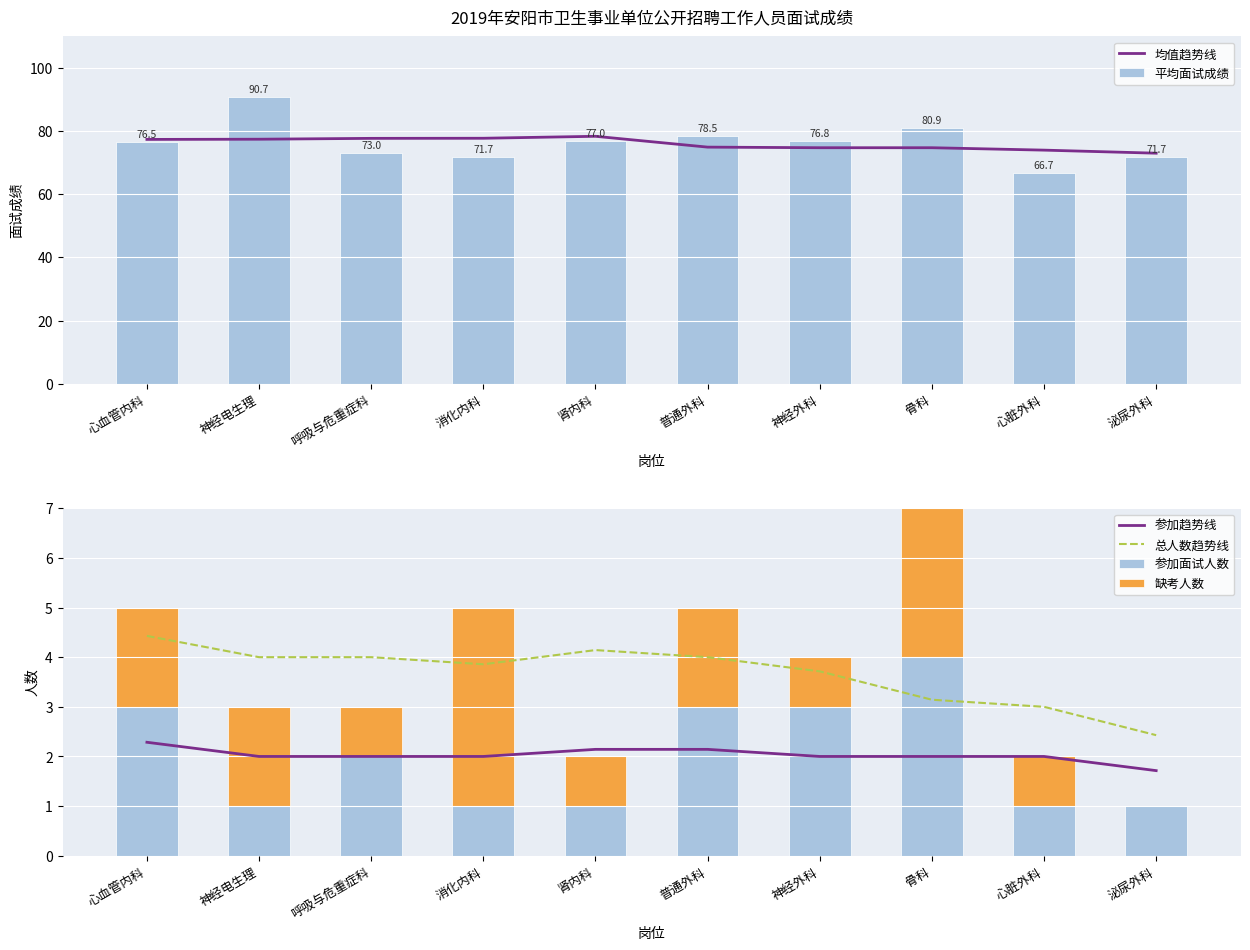

Is the value of 参加趋势线 at 心脏外科 greater than the value of 均值趋势线 at 神经电生理?

No